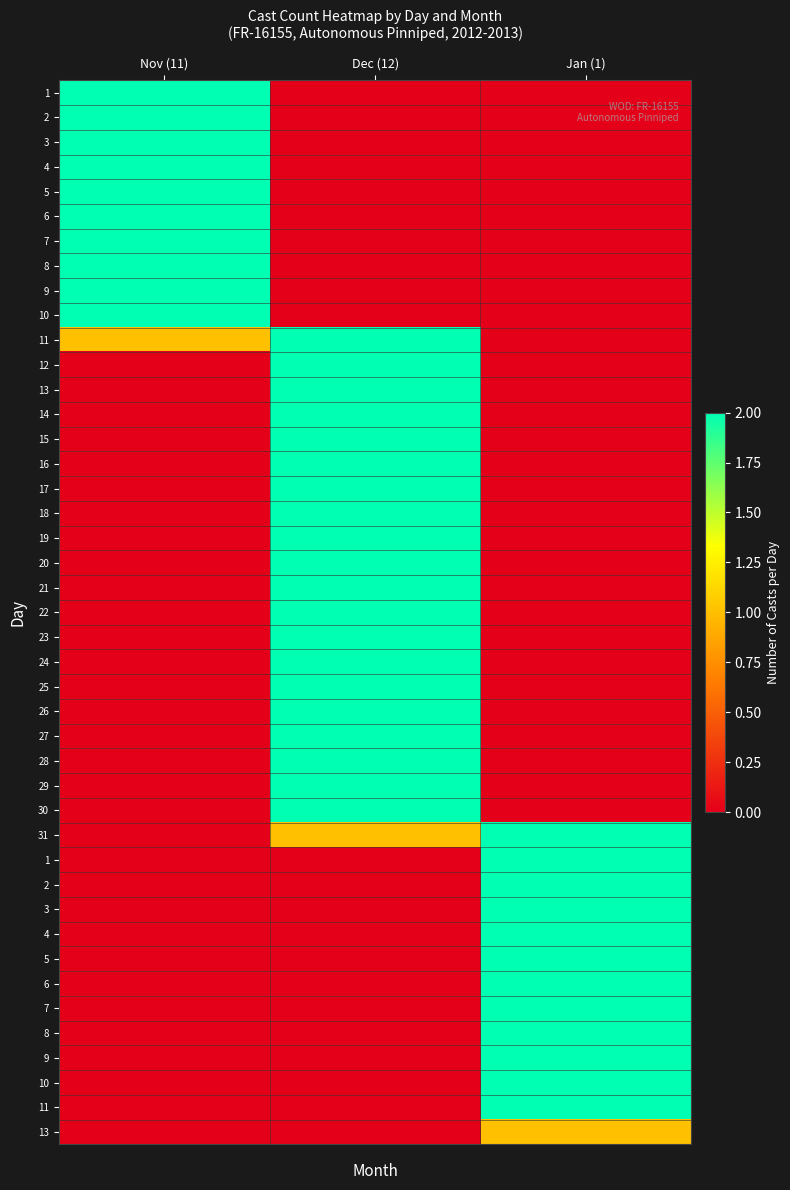

How many data points does each series have?

3